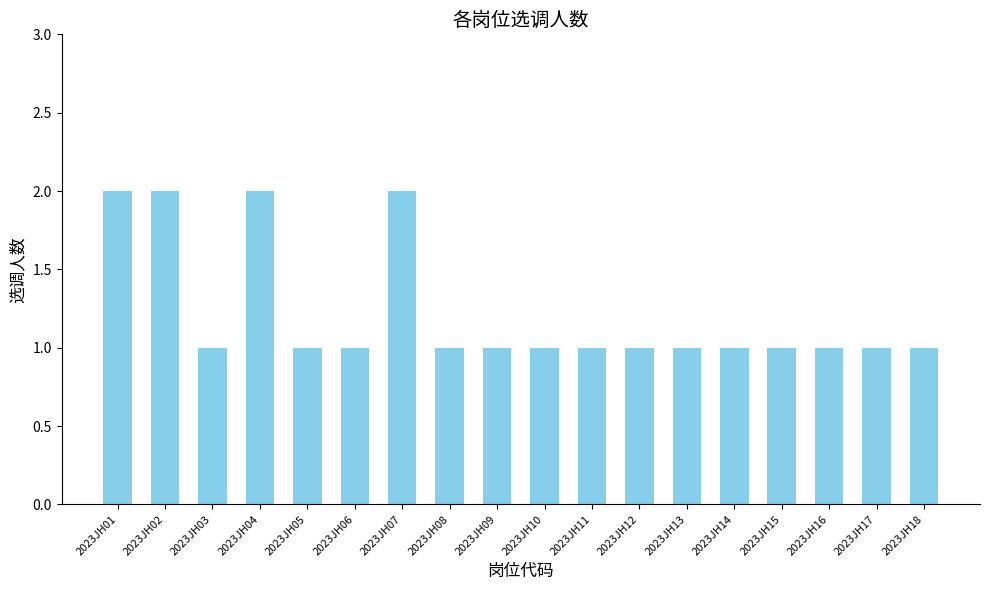

True or false: the data shows 1 at 2023JH18.

True